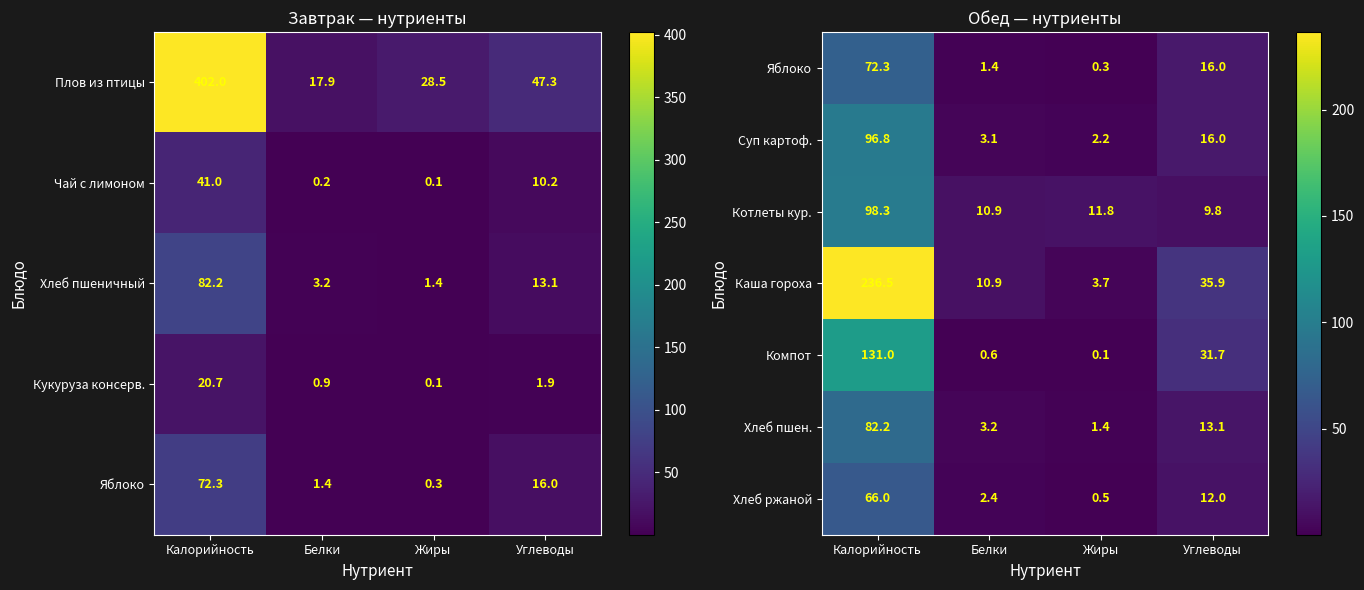

The Каша гороха series shows 415.3 at Калорийность. True or false?

False